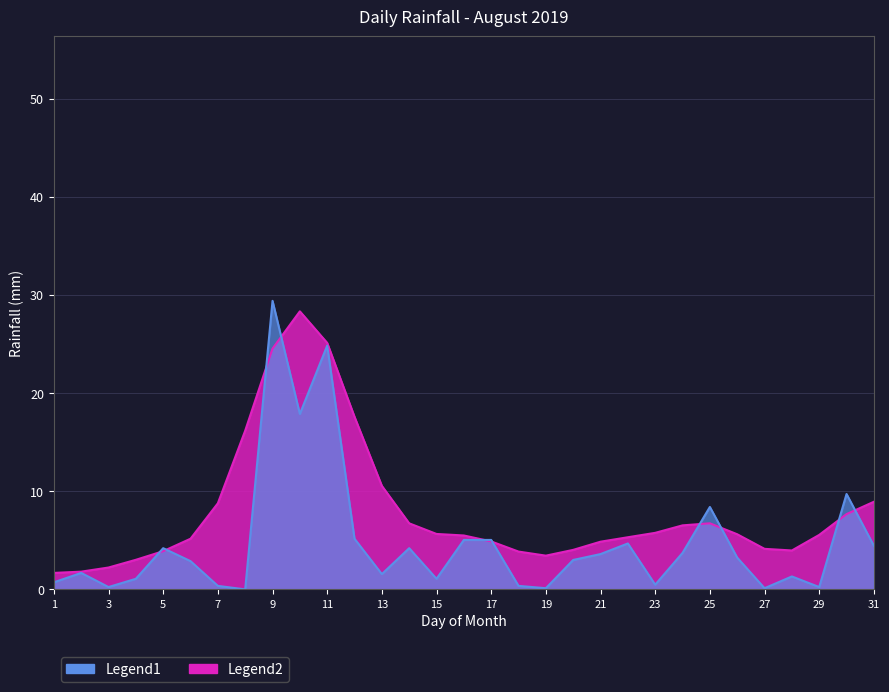

What is the average value?

4.8